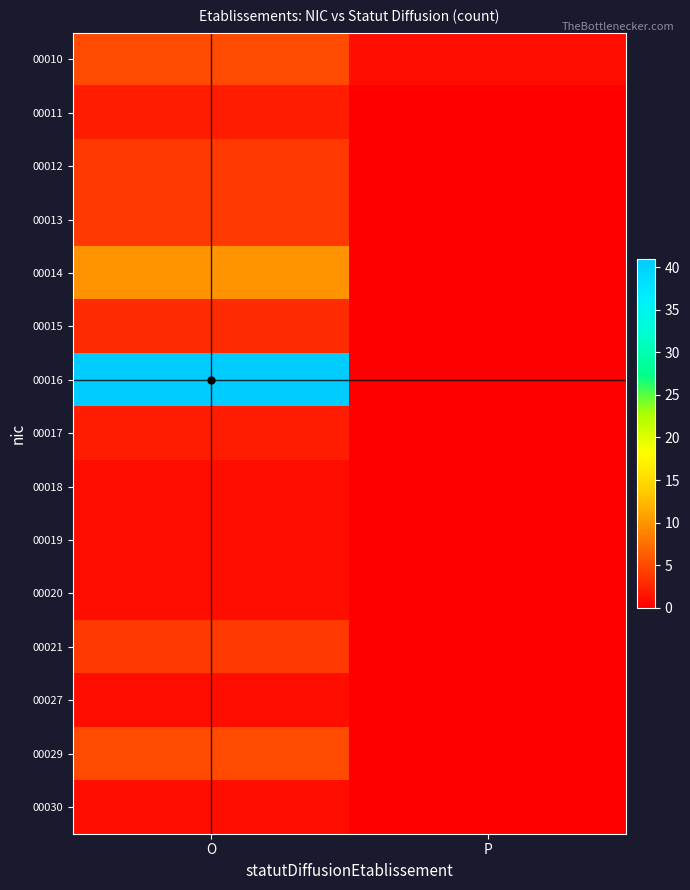

Reading left to right, extract all data points from this chart.

00010: O=5	P=1
00011: O=2	P=0
00012: O=4	P=0
00013: O=4	P=0
00014: O=10	P=0
00015: O=3	P=0
00016: O=41	P=0
00017: O=2	P=0
00018: O=1	P=0
00019: O=1	P=0
00020: O=1	P=0
00021: O=4	P=0
00027: O=1	P=0
00029: O=5	P=0
00030: O=1	P=0